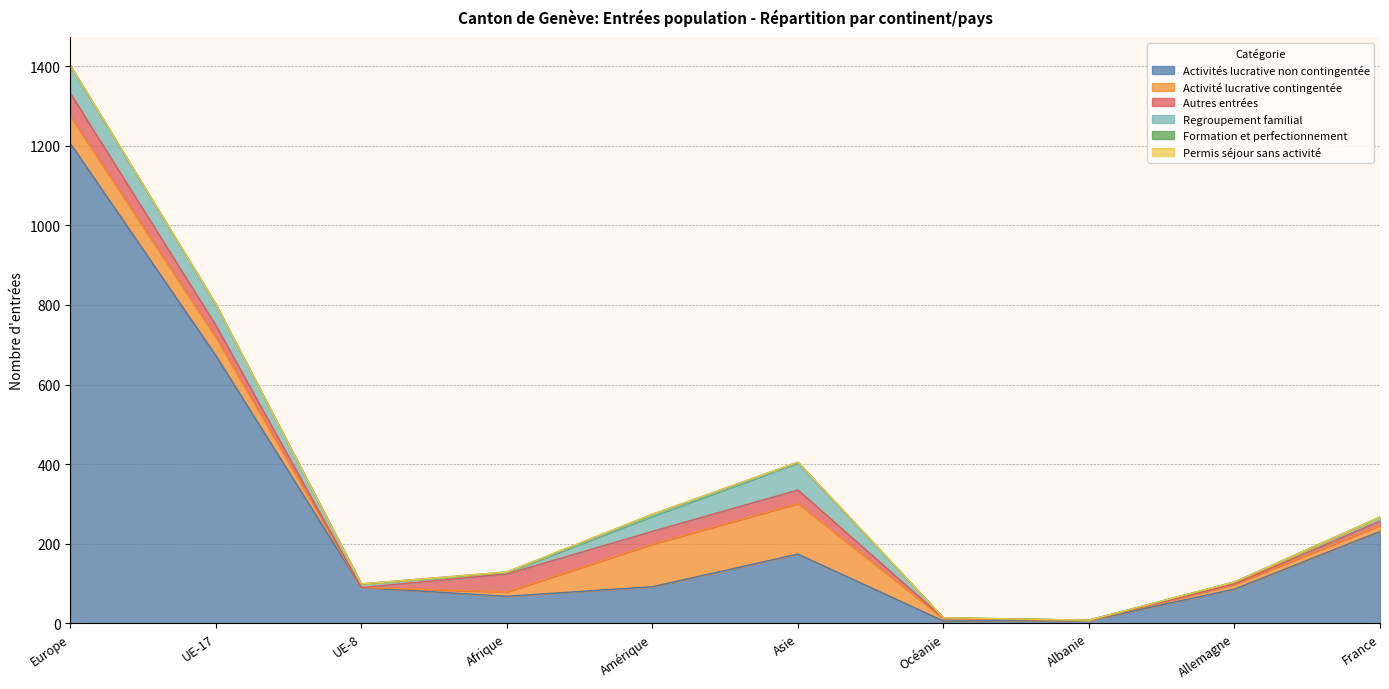

How many interior local peaks does the Regroupement familial series have?

1